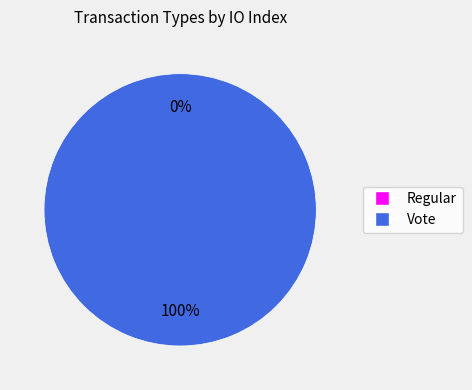

What is the majority slice?

Vote